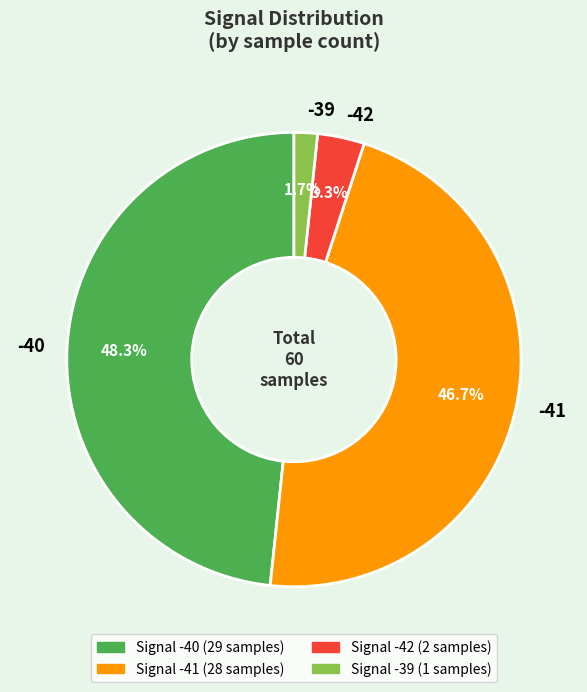

What percentage is NOT represented by -42?

96.7%